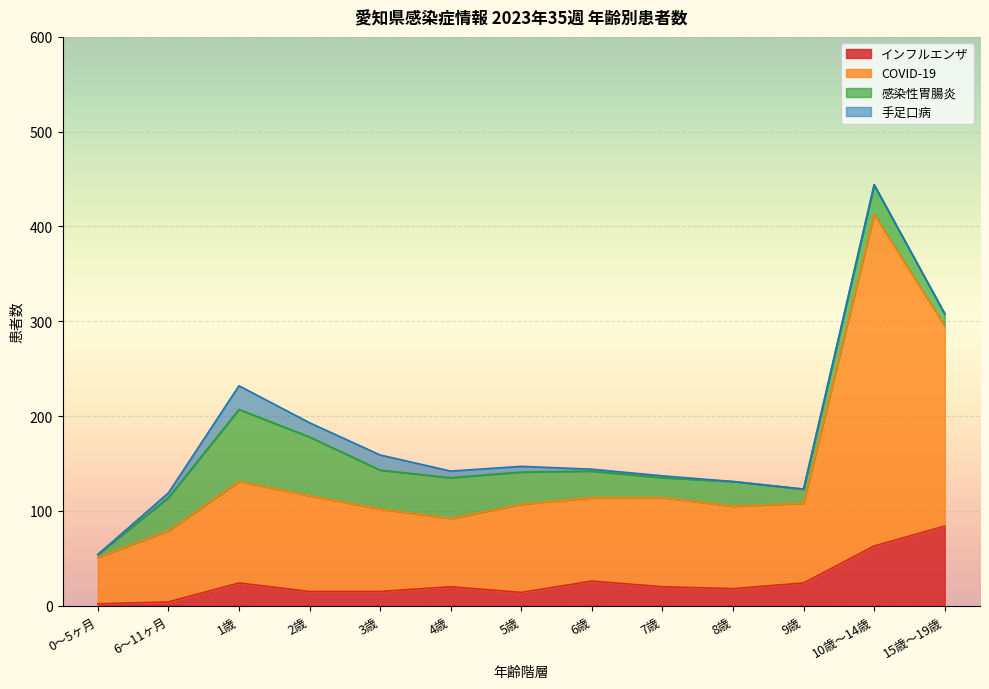

At which category is the sum across all series the highest?

10歳～14歳